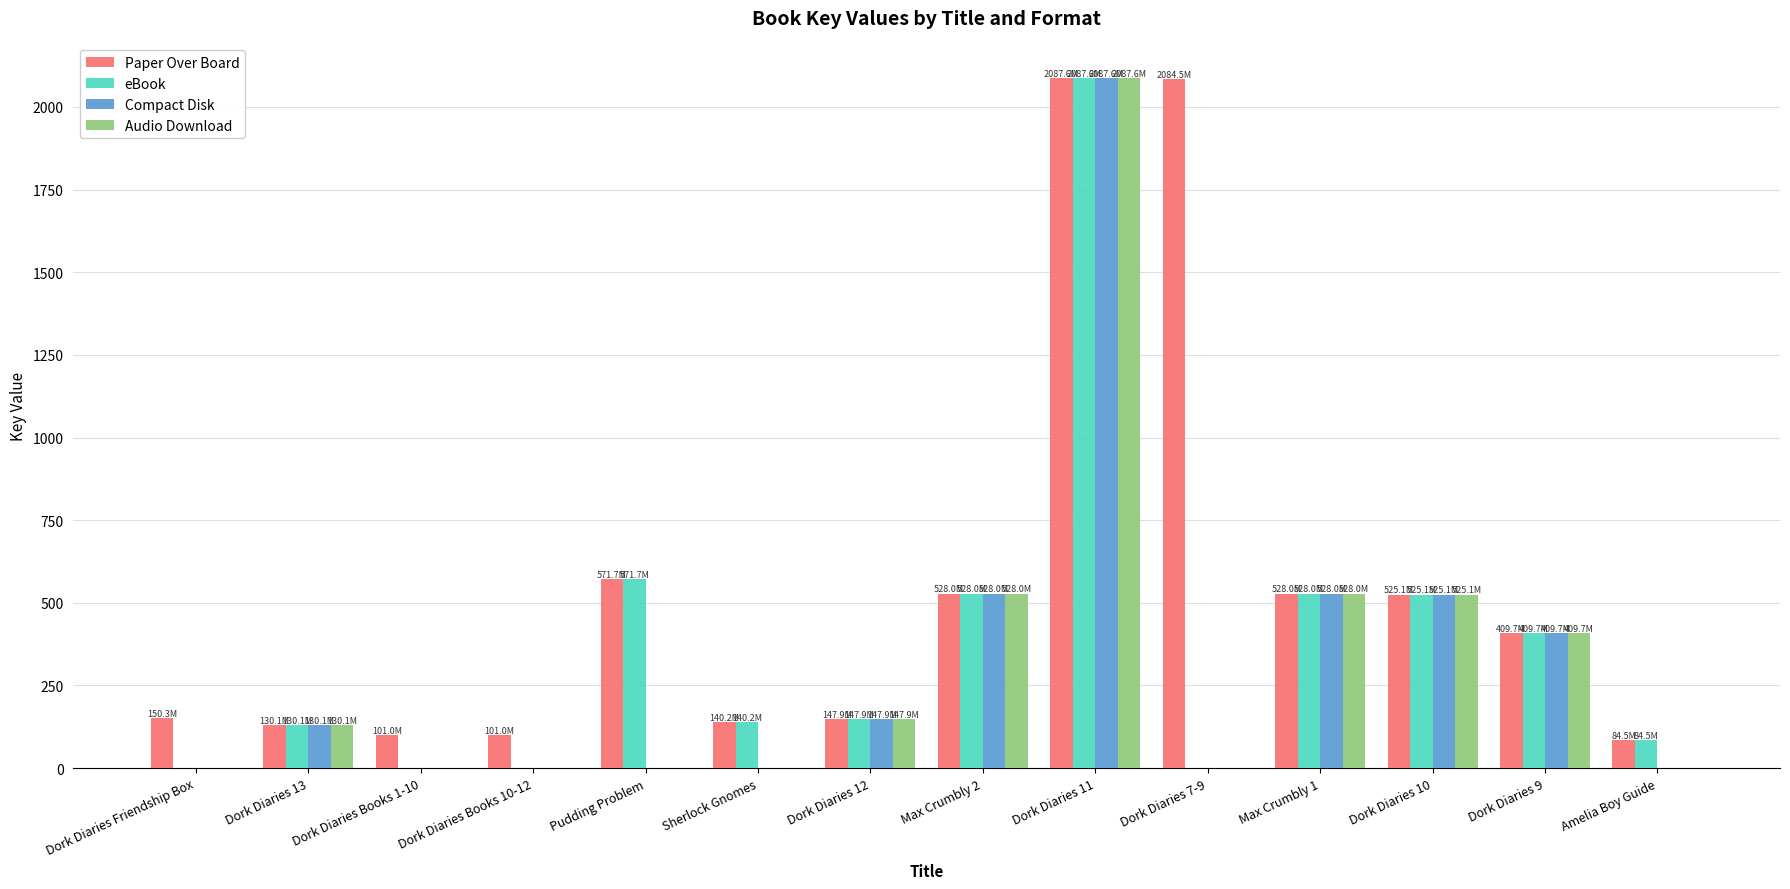

What is the total value across all series at Dork Diaries Books 10-12?

101.0